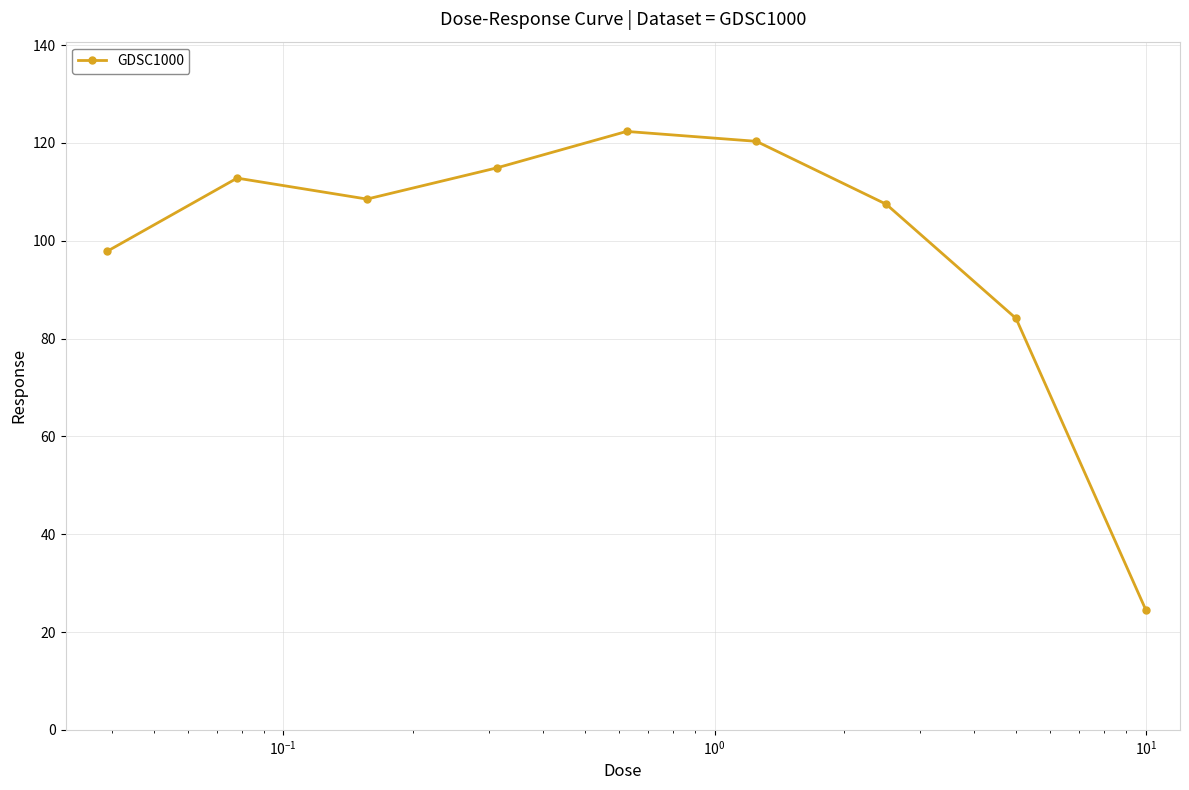

What is the minimum value shown in the chart?

24.5